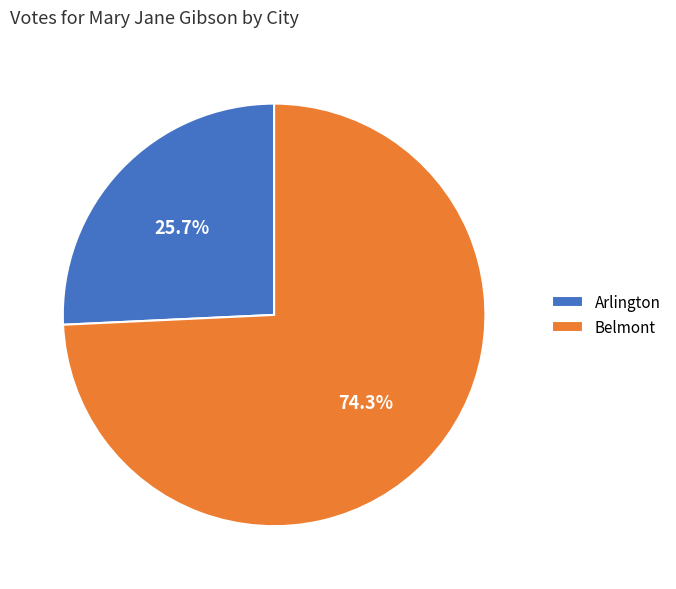

Approximately how many times larger is the value at Belmont compared to Arlington?

2.9